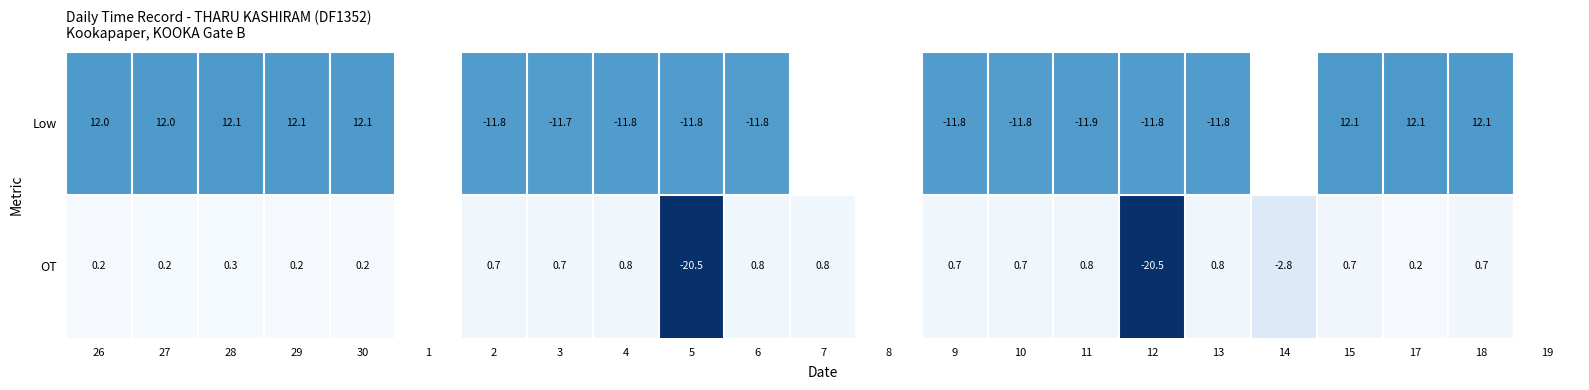

At 5, list the series in order from smallest to largest.

OT, Low